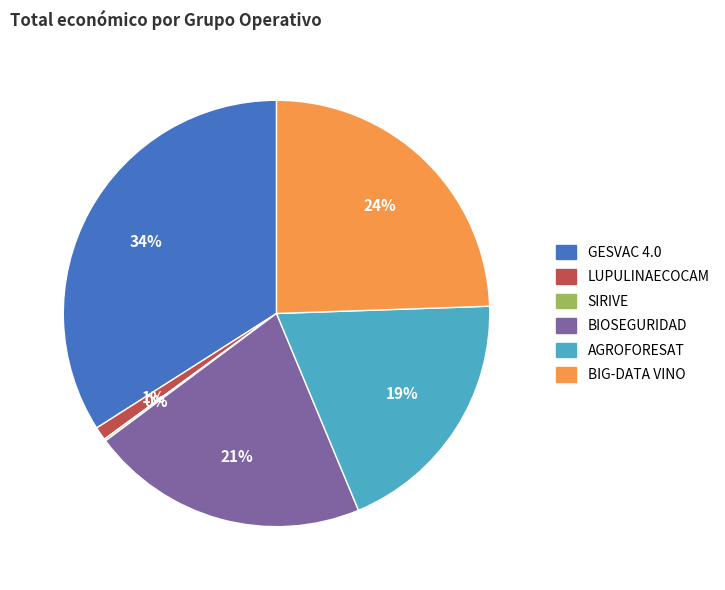

To the nearest percent, what percentage of the pie is AGROFORESAT?

19%